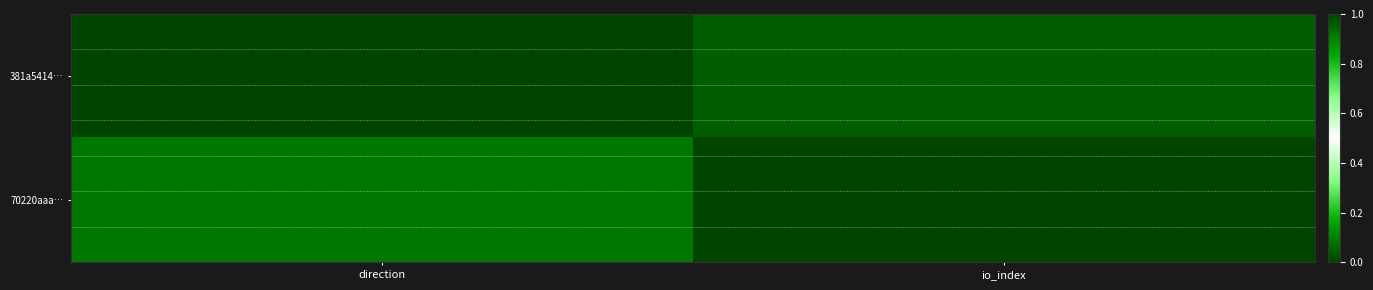

Which series has the widest spread of values?

70220aaa…